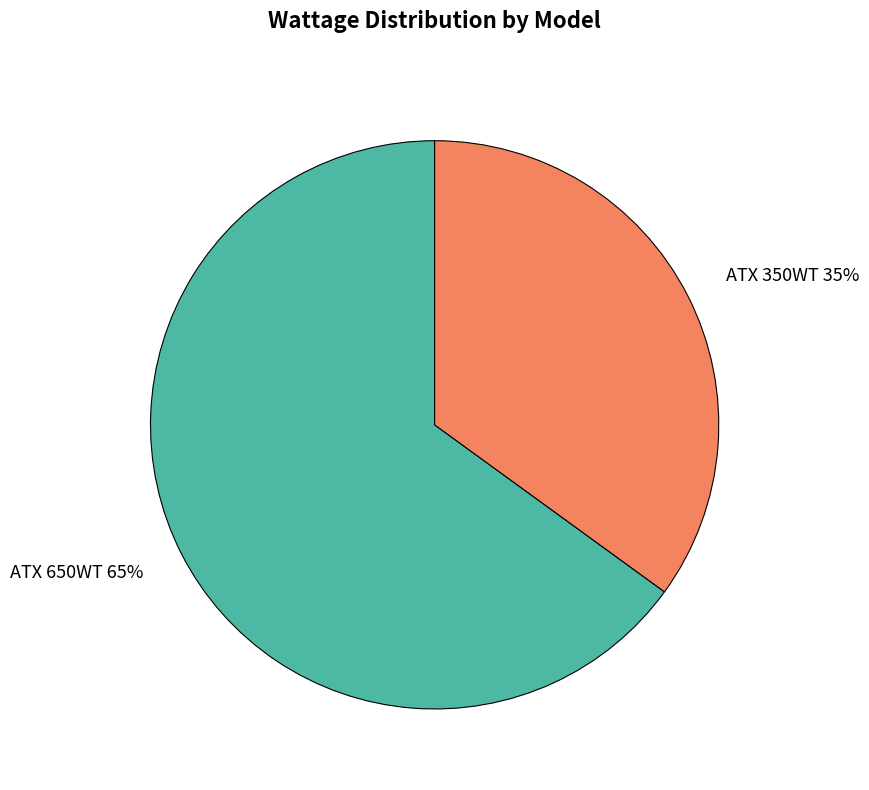

Combined, do ATX 650WT and ATX 350WT account for over 50%?

Yes